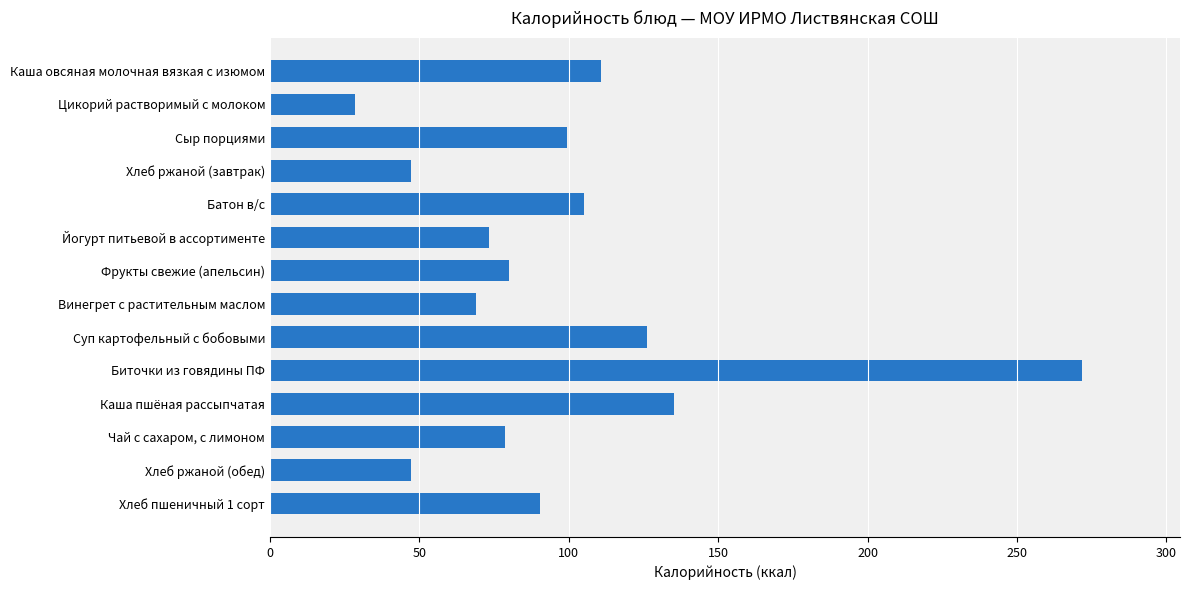

What is the average value?

97.3